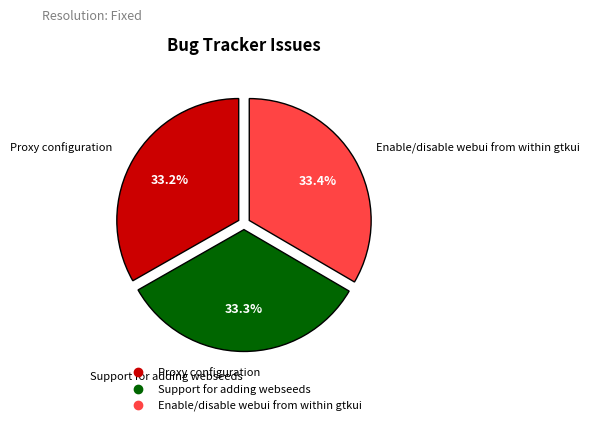

How many segments does this pie chart have?

3